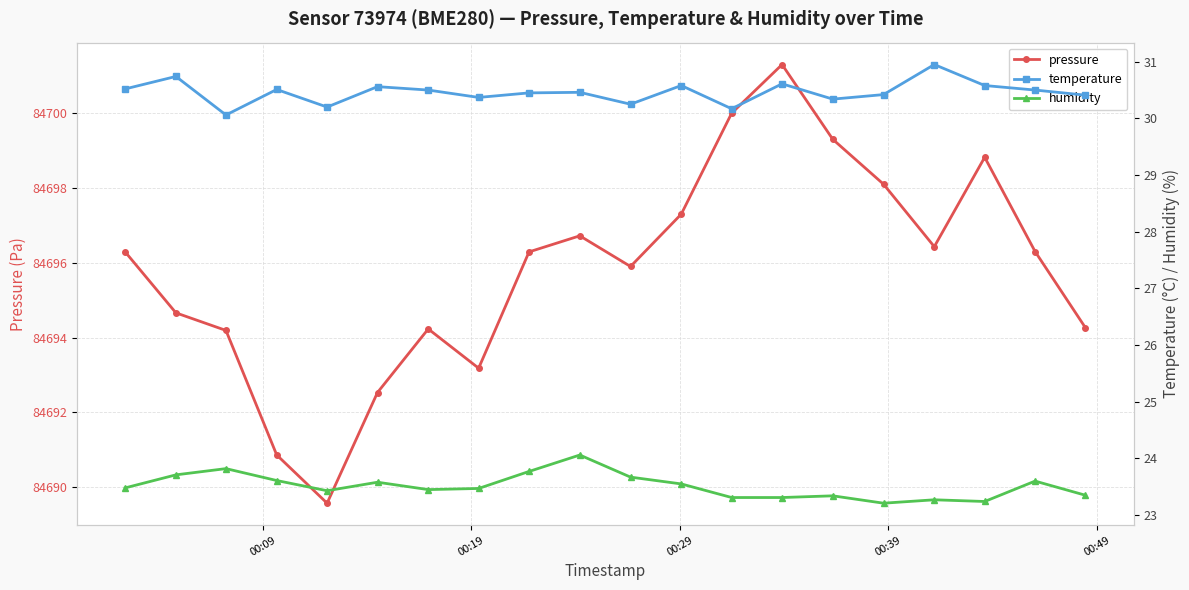

What is the value of the pressure point at the 13th from the left?

84700.0